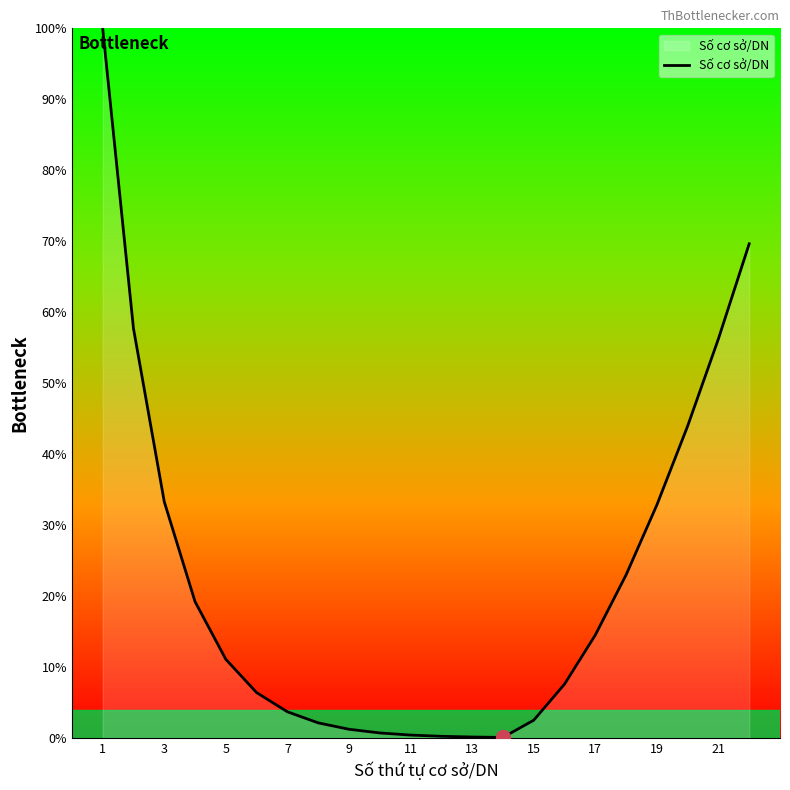

How many lines are shown in the chart?

1